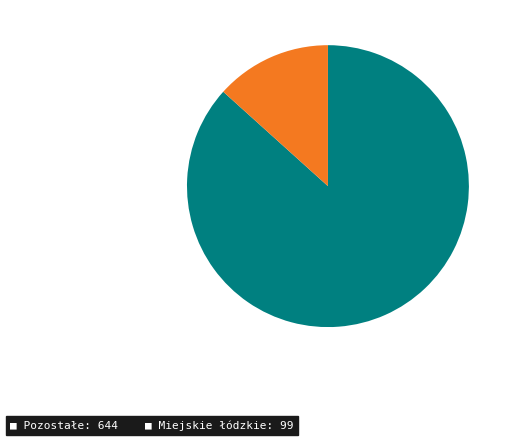

Does any single category account for the majority?

Yes